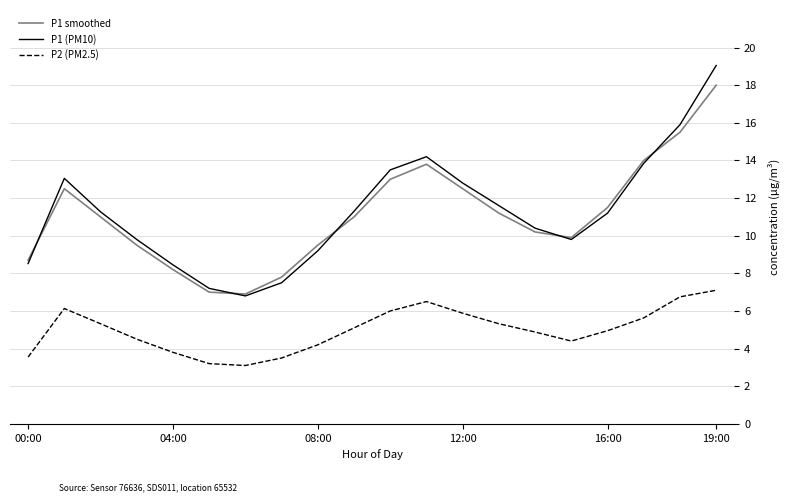

Does the chart display data point markers on the line(s)?

No